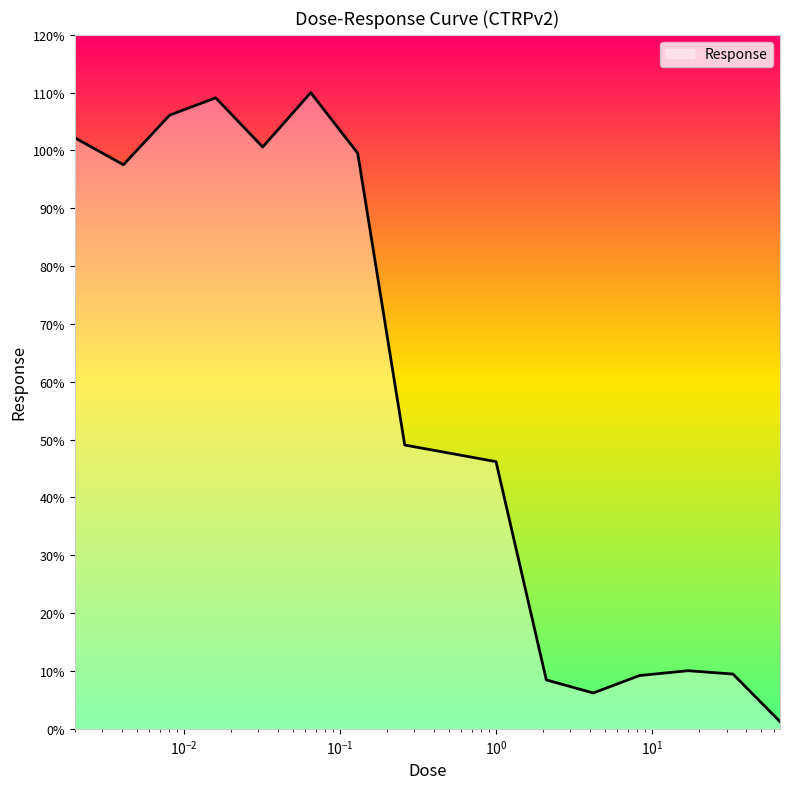

What is the average value?

57.7